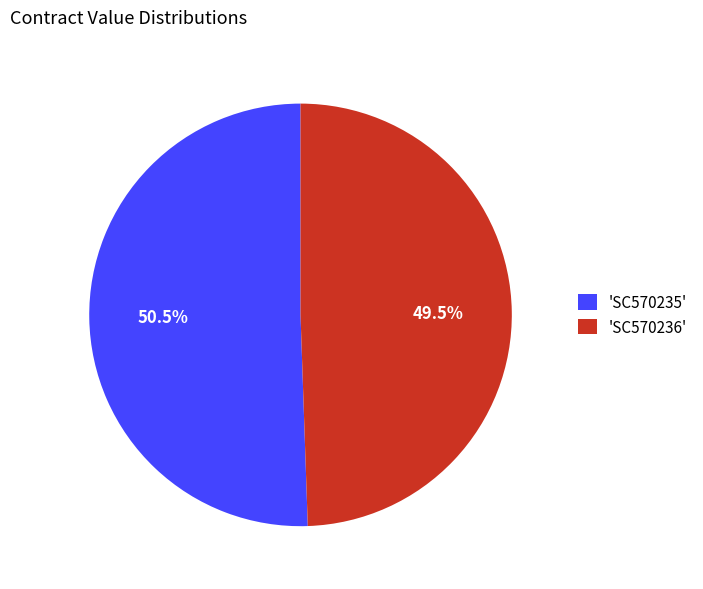

What is the smallest slice in the pie chart?

'SC570236'